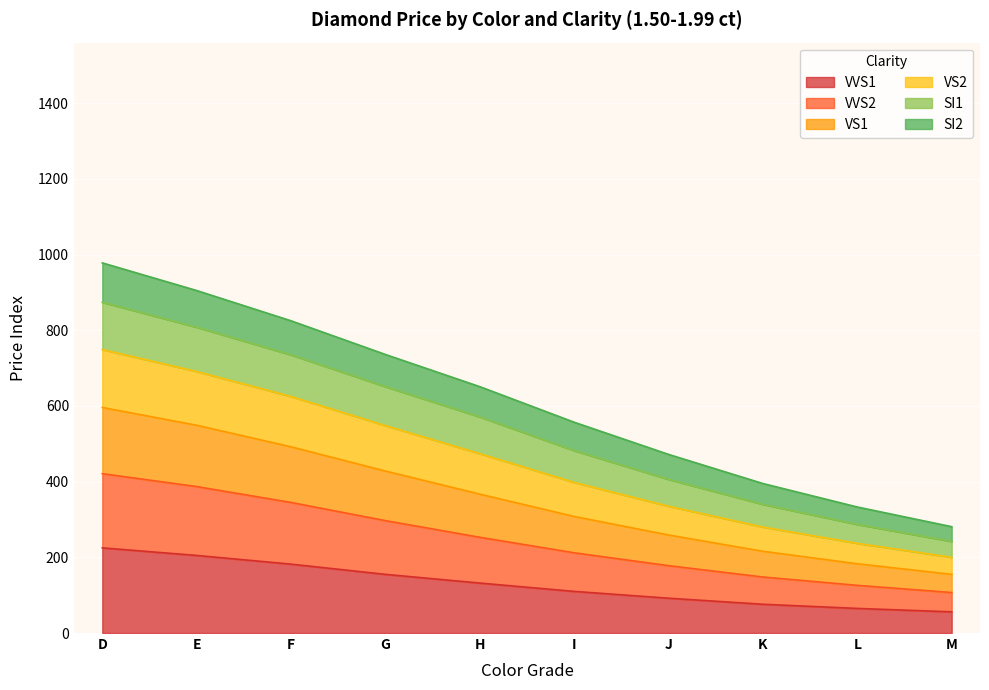

True or false: VVS2 has more than 1 interior local peaks.

False